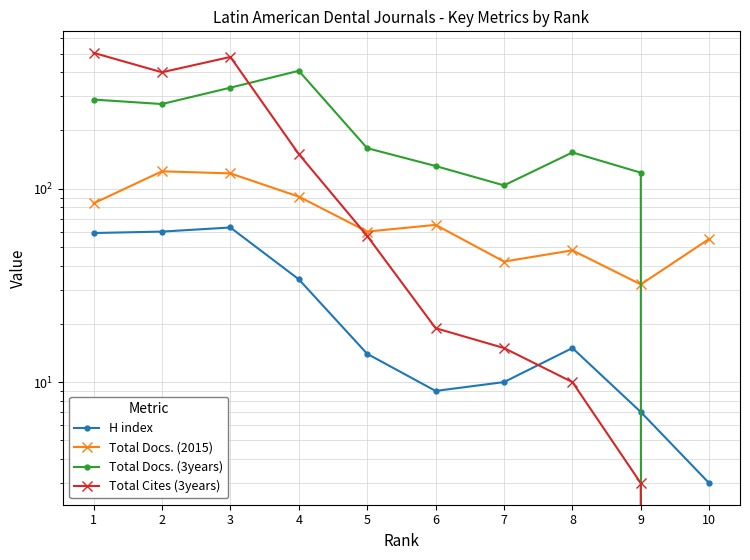

How many data points does each series have?

10